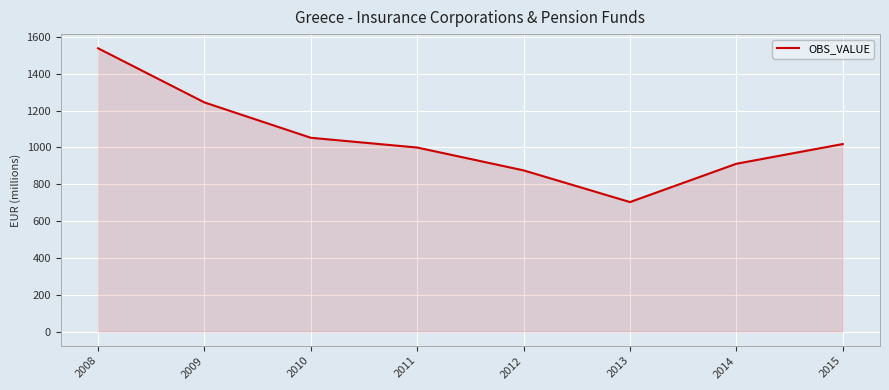

Count the number of categories in the chart.

8